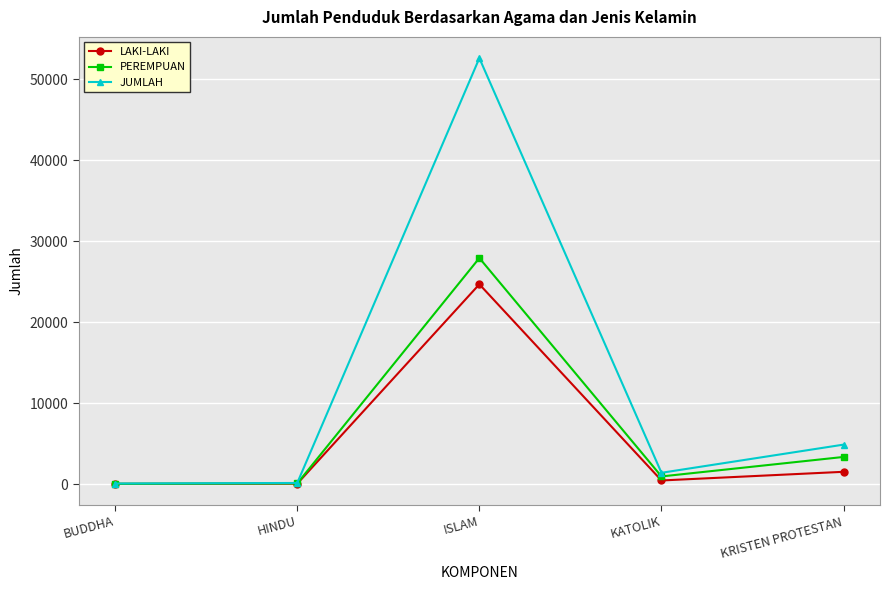

What position from the right is BUDDHA?

5